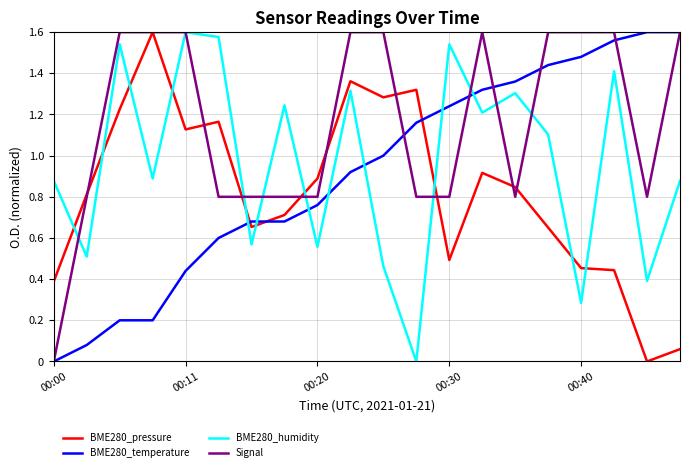

After their last crossing, which series has the higher values: BME280_pressure or BME280_humidity?

BME280_humidity